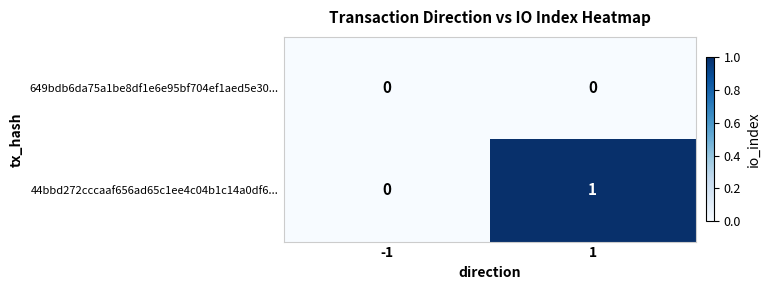

How many distinct data groups are displayed?

2